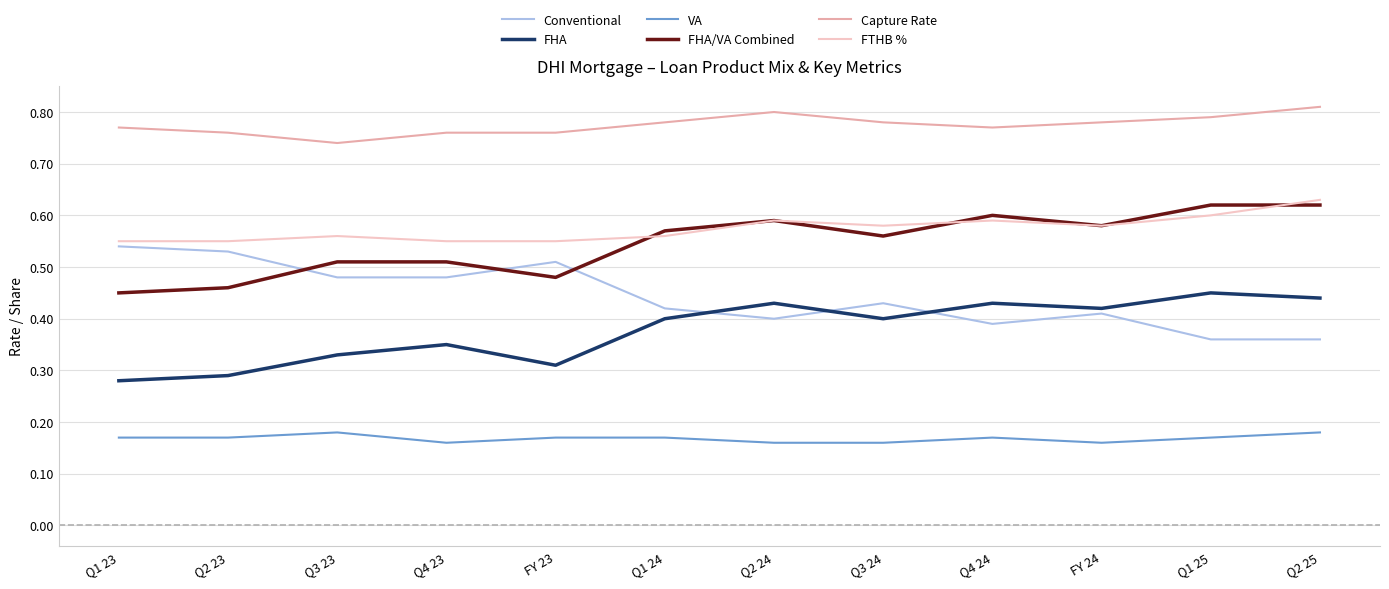

The value of FHA at Q2 24 is 0.1. True or false?

False